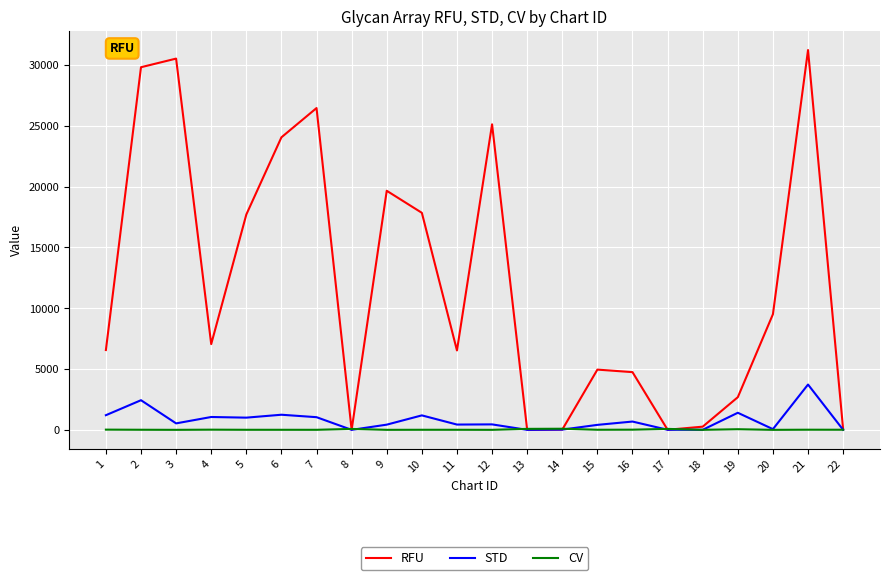

What are all the series names shown in the legend?

RFU, STD, CV